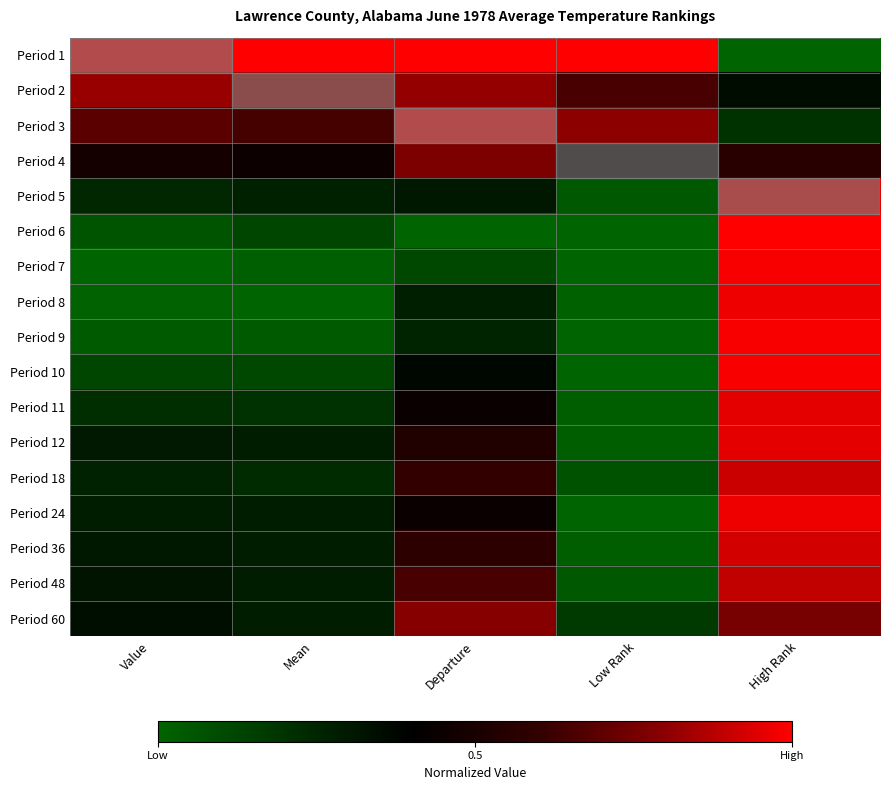

Reading left to right, what are all the values shown in this chart?

Period 1: Value=1.0	Mean=1.0	Departure=1.0	Low Rank=1.0	High Rank=0.0
Period 2: Value=0.8	Mean=0.8	Departure=0.8	Low Rank=0.7	High Rank=0.3
Period 3: Value=0.7	Mean=0.6	Departure=1.0	Low Rank=0.8	High Rank=0.2
Period 4: Value=0.5	Mean=0.5	Departure=0.8	Low Rank=0.4	High Rank=0.6
Period 5: Value=0.2	Mean=0.3	Departure=0.3	Low Rank=0.0	High Rank=1.0
Period 6: Value=0.1	Mean=0.1	Departure=0.0	Low Rank=0.0	High Rank=1.0
Period 7: Value=0.0	Mean=0.0	Departure=0.1	Low Rank=0.0	High Rank=1.0
Period 8: Value=0.0	Mean=0.0	Departure=0.3	Low Rank=0.0	High Rank=1.0
Period 9: Value=0.0	Mean=0.0	Departure=0.3	Low Rank=0.0	High Rank=1.0
Period 10: Value=0.1	Mean=0.1	Departure=0.4	Low Rank=0.0	High Rank=1.0
Period 11: Value=0.2	Mean=0.2	Departure=0.4	Low Rank=0.0	High Rank=1.0
Period 12: Value=0.3	Mean=0.3	Departure=0.5	Low Rank=0.0	High Rank=1.0
Period 18: Value=0.3	Mean=0.2	Departure=0.6	Low Rank=0.1	High Rank=0.9
Period 24: Value=0.3	Mean=0.3	Departure=0.4	Low Rank=0.0	High Rank=1.0
Period 36: Value=0.3	Mean=0.3	Departure=0.6	Low Rank=0.0	High Rank=0.9
Period 48: Value=0.3	Mean=0.3	Departure=0.7	Low Rank=0.0	High Rank=0.9
Period 60: Value=0.3	Mean=0.3	Departure=0.8	Low Rank=0.2	High Rank=0.8